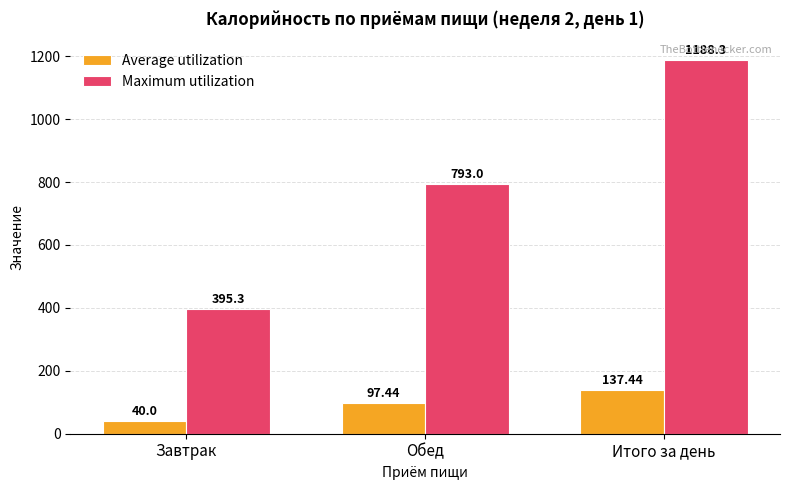

What is the difference between the maximum and minimum values in the Maximum utilization series?

793.0